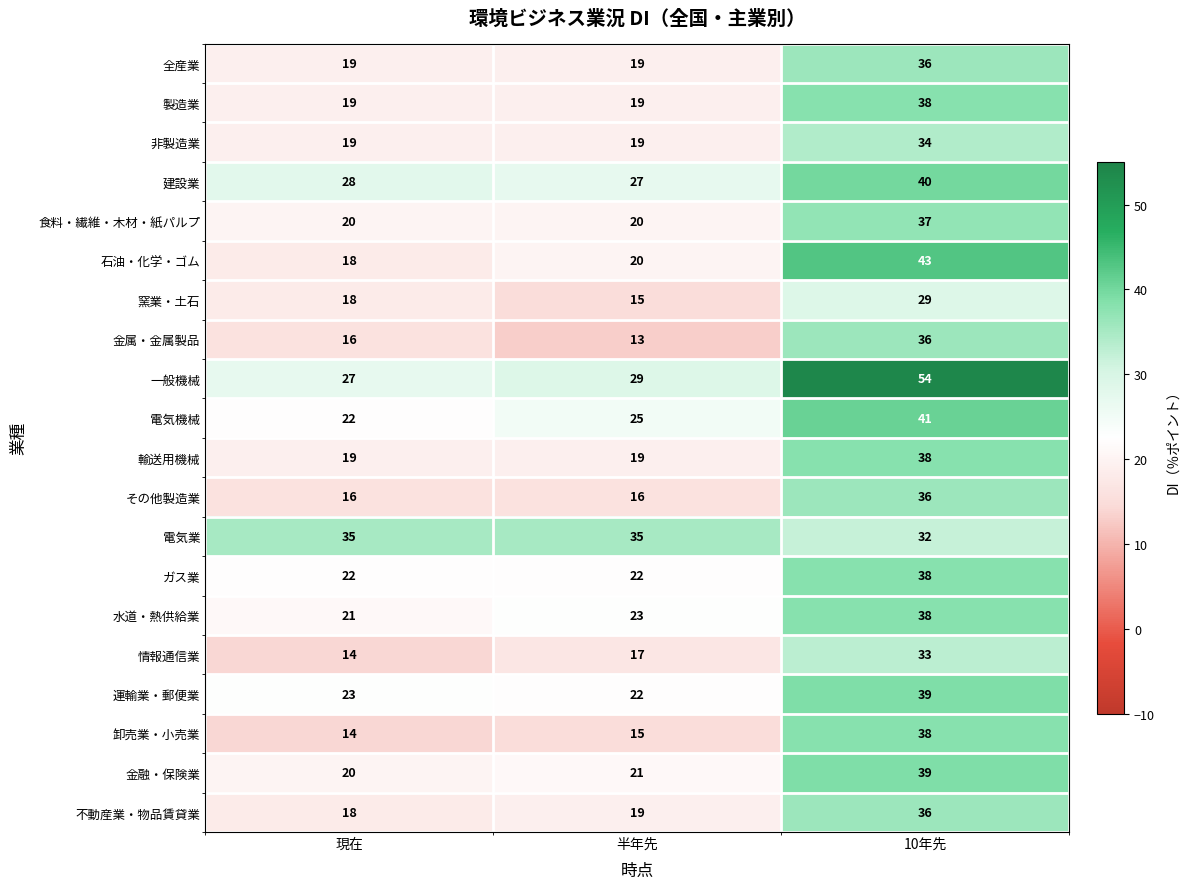

Is it true that その他製造業 equals 36 at 10年先?

True